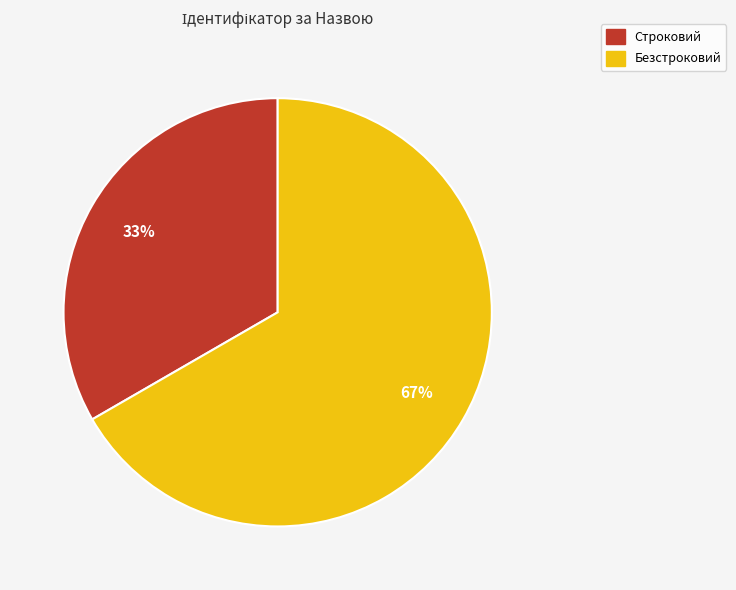

Is the sum of Безстроковий and Строковий greater than half?

Yes